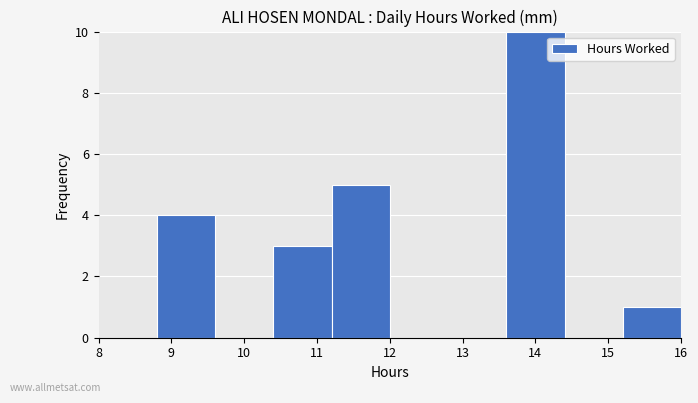

Reading left to right, transcribe this chart: for each bar, give the range it covers on the x-axis and its height. The values are not printed on the chart, so give them approximately, as read against the axis.

8.0 to 8.8: 0
8.8 to 9.6: 4
9.6 to 10.4: 0
10.4 to 11.2: 3
11.2 to 12.0: 5
12.0 to 12.8: 0
12.8 to 13.6: 0
13.6 to 14.4: 10
14.4 to 15.2: 0
15.2 to 16.0: 1